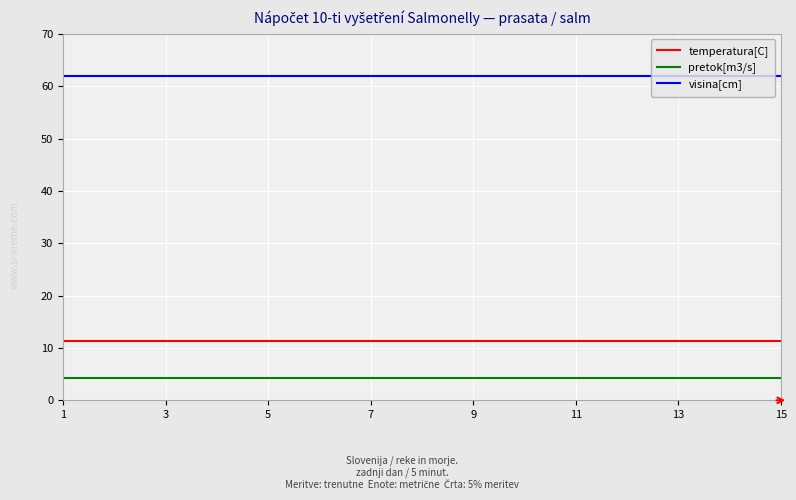

What is the maximum value for temperatura[C]?

11.4